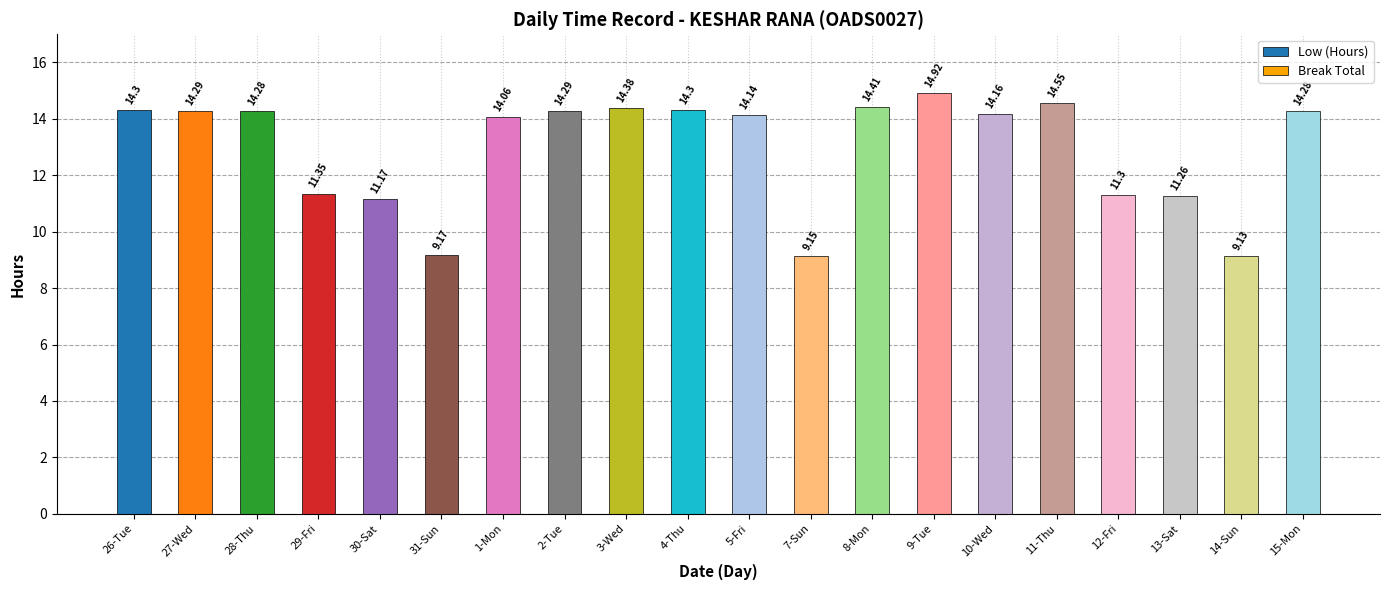

Which has a higher value, 10-Wed or 12-Fri?

10-Wed